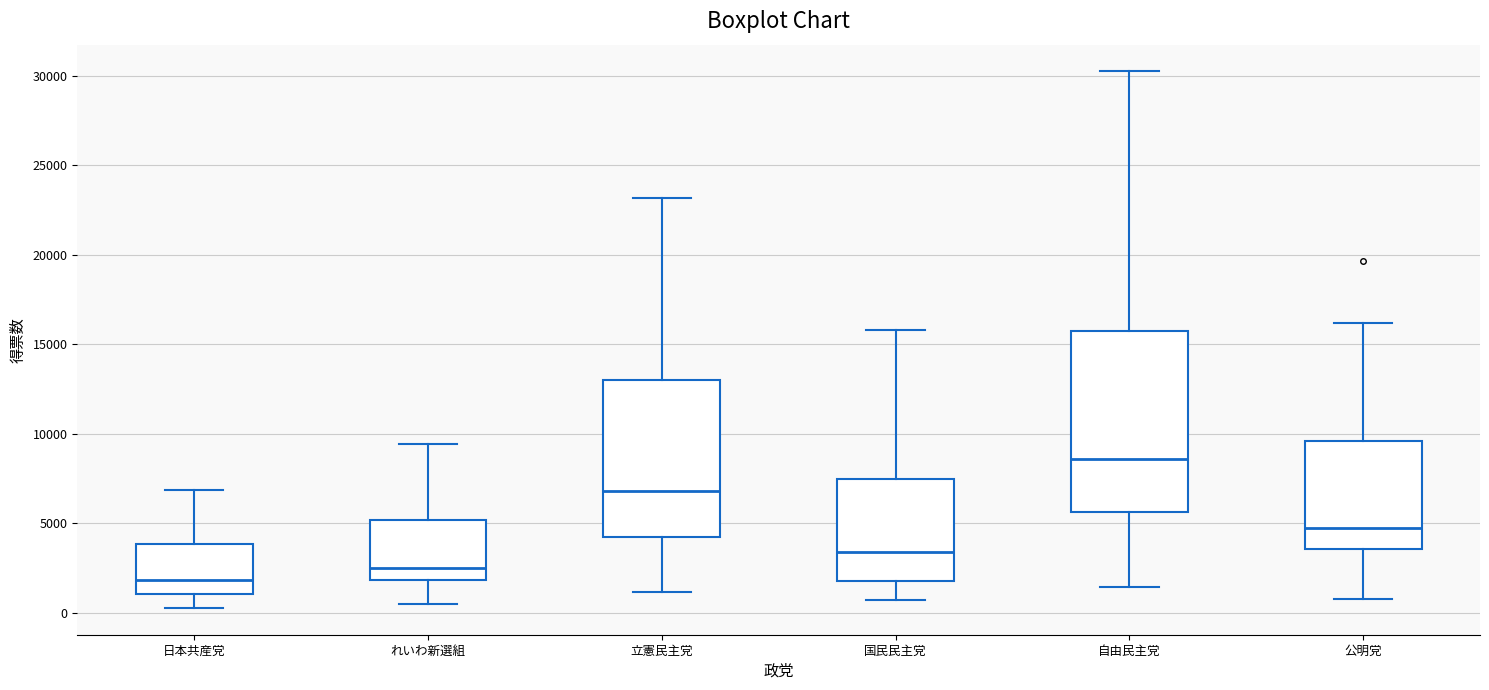

Reading left to right, read every box against the y-axis: the position of its median line, the range the box covers, and the ends of its whiskers. The values are not printed on the chart, so give them approximately, as read against the axis.

日本共産党: median 2000, box 1000 to 4000, whiskers 500 to 7000
れいわ新選組: median 2500, box 2000 to 5000, whiskers 500 to 9500
立憲民主党: median 7000, box 4000 to 13000, whiskers 1000 to 23000
国民民主党: median 3500, box 2000 to 7500, whiskers 500 to 16000
自由民主党: median 8500, box 5500 to 16000, whiskers 1500 to 30500
公明党: median 4500, box 3500 to 9500, whiskers 1000 to 16000